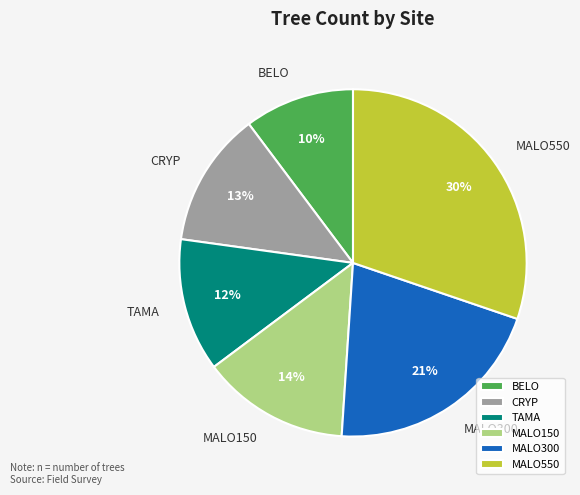

To the nearest percent, what is the average slice percentage?

17%